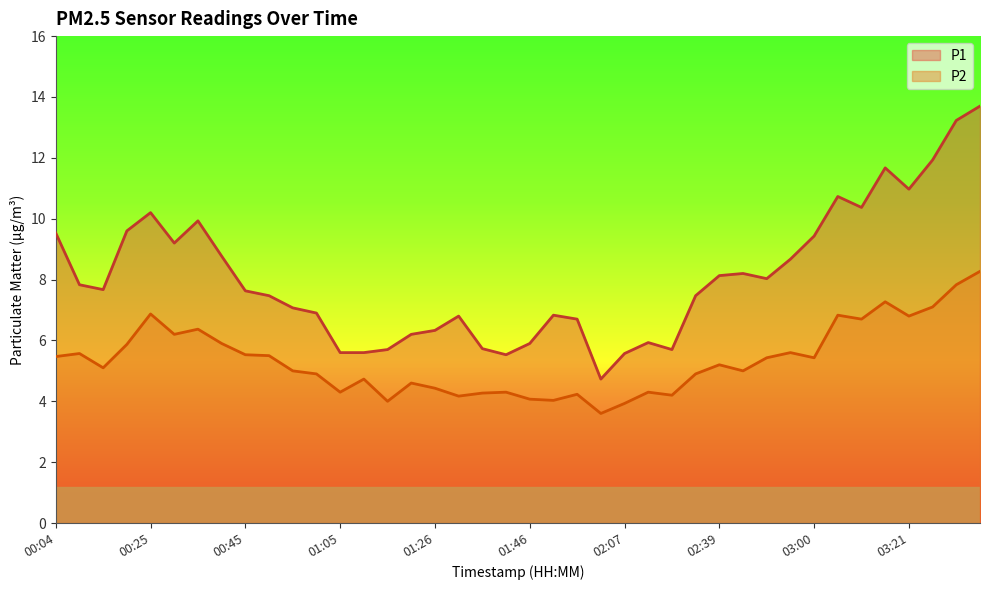

True or false: P2 and P1 cross at least once.

False